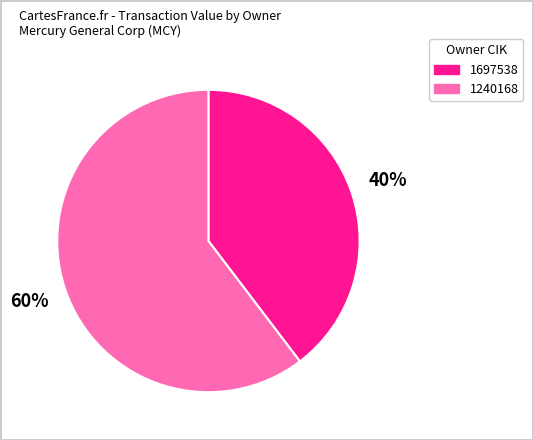

Rank the categories by value from lowest to highest.

1697538, 1240168